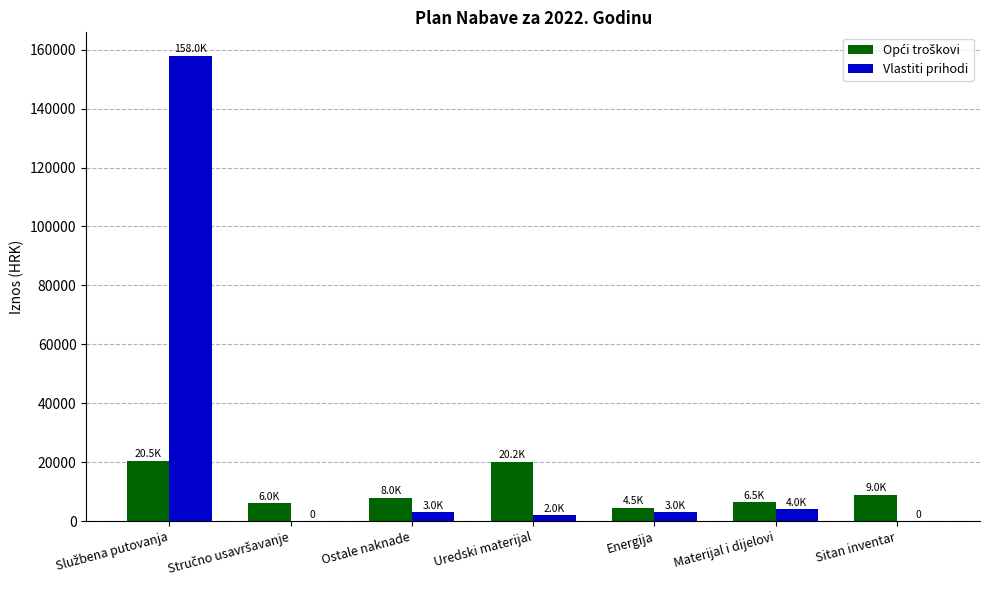

True or false: Vlastiti prihodi has a value of 0 at Sitan inventar.

True